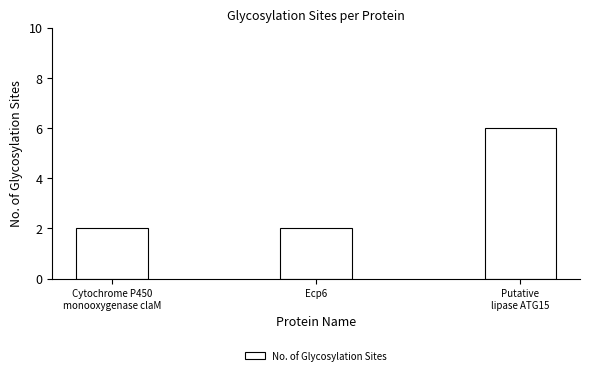

What is the maximum value shown in the chart?

6